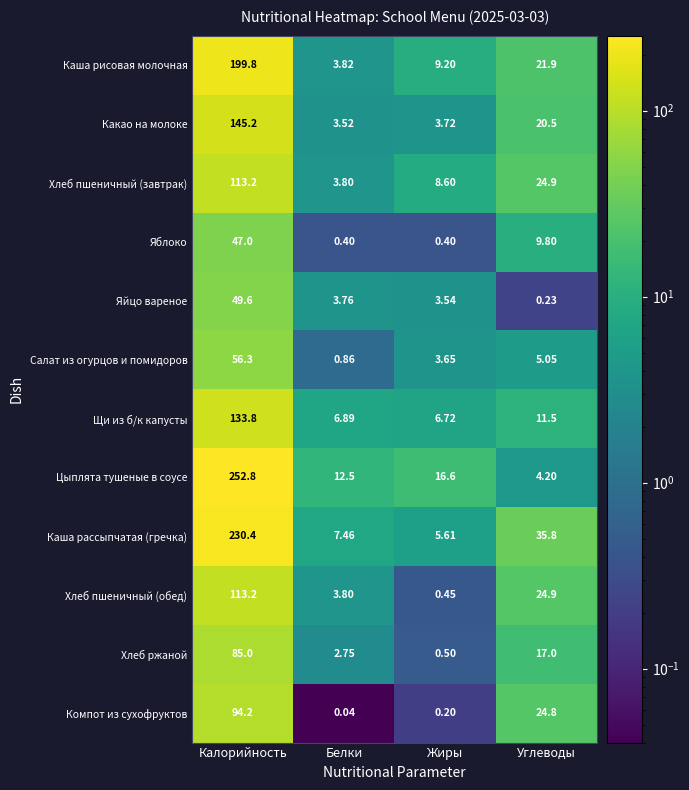

List the labels in order of Яйцо вареное value, smallest first.

Углеводы, Жиры, Белки, Калорийность